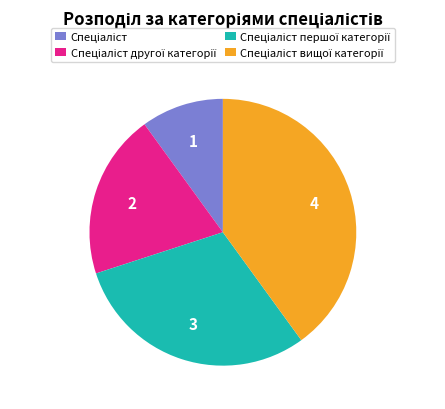

Is there any slice that represents more than half of the pie?

No